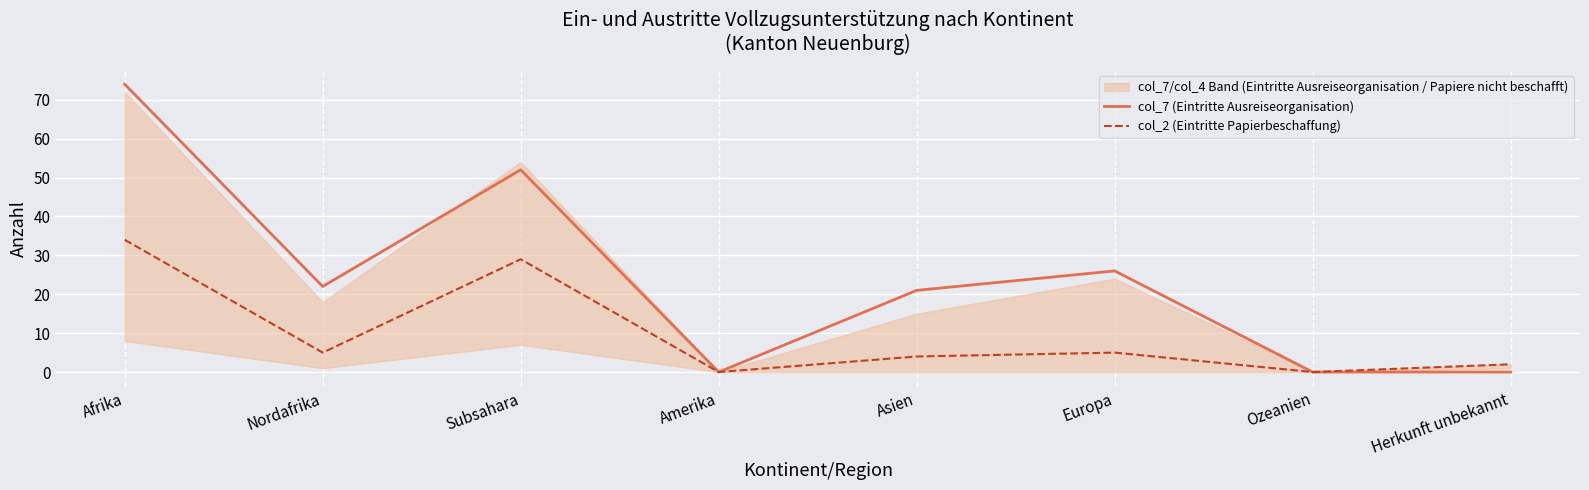

What position from the right is Amerika?

5